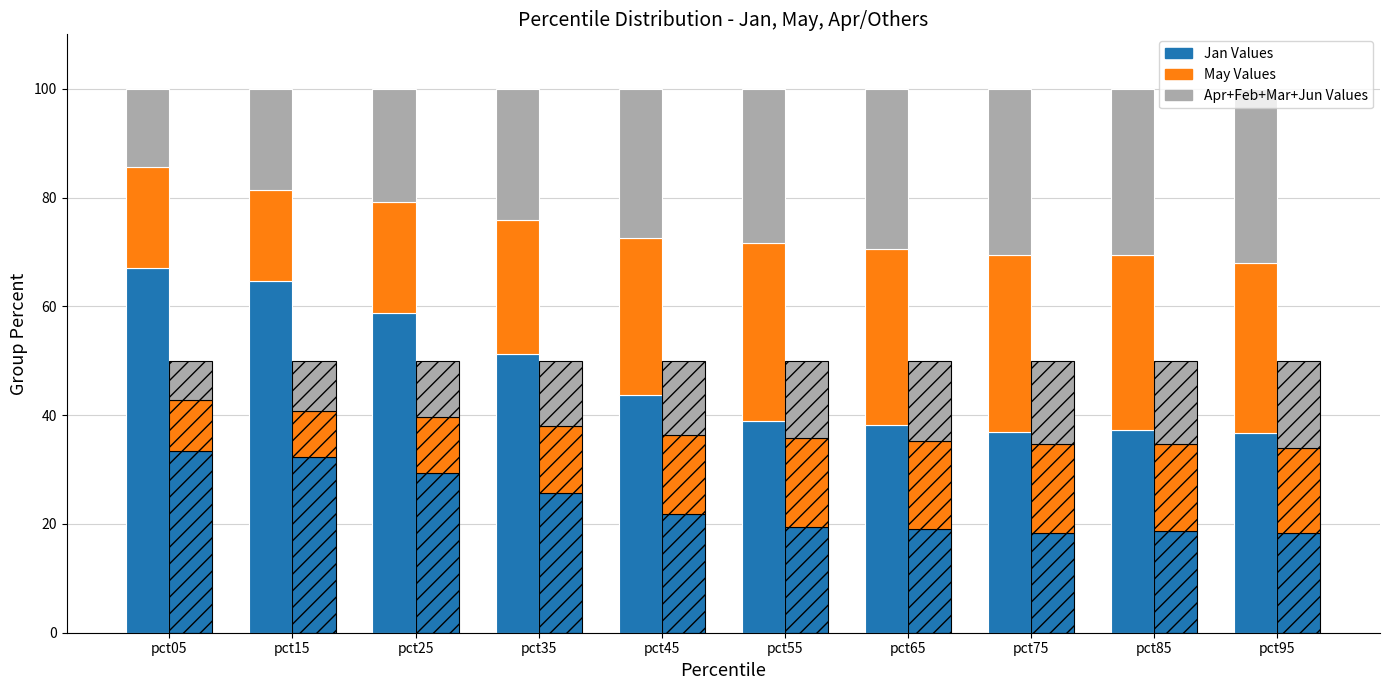

Which series has the widest spread of values?

Jan (pct05)